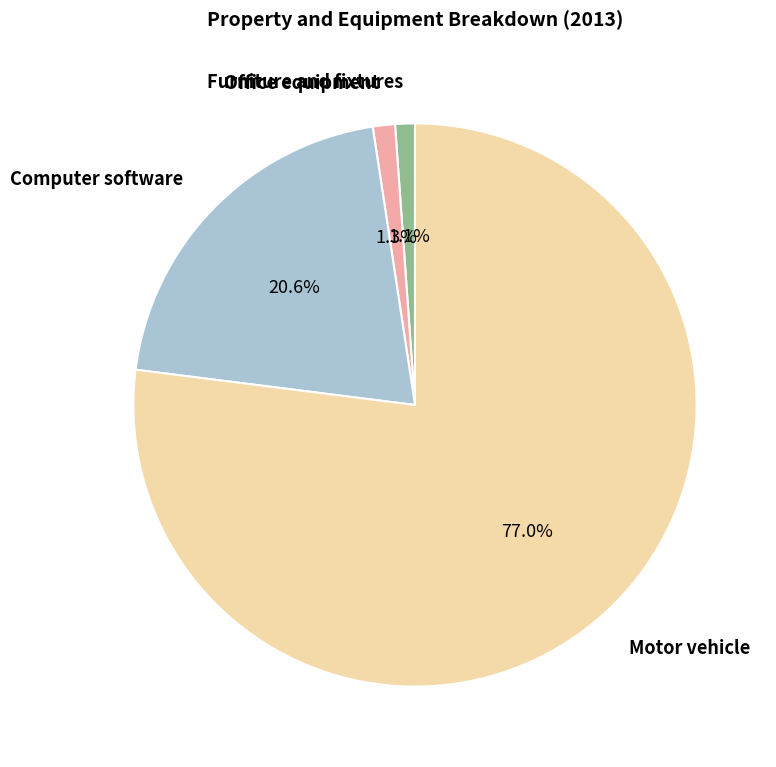

What is the majority slice?

Motor vehicle